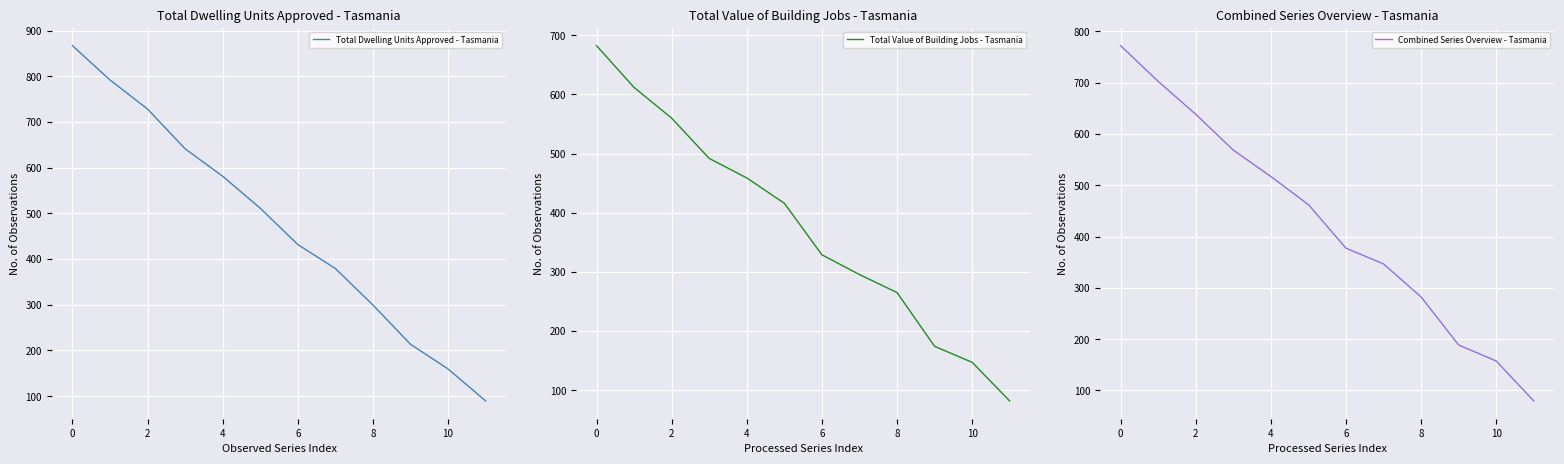

True or false: Total Dwelling Units Approved - Tasmania and Combined Series Overview - Tasmania cross at least once.

False